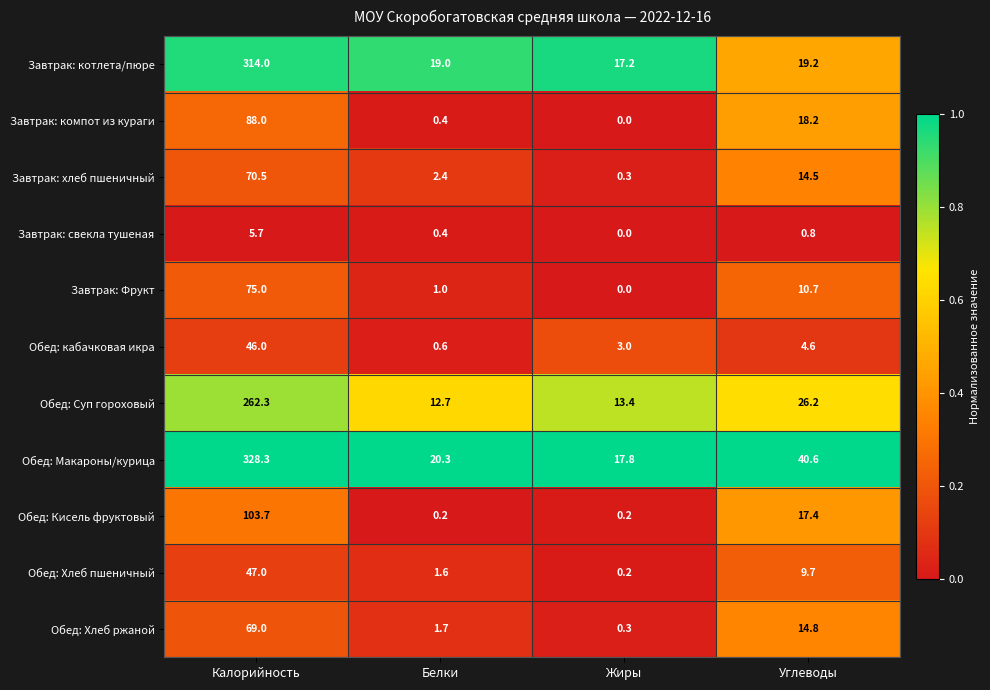

Which series changed the most between Калорийность and Белки?

Обед: Макароны/курица